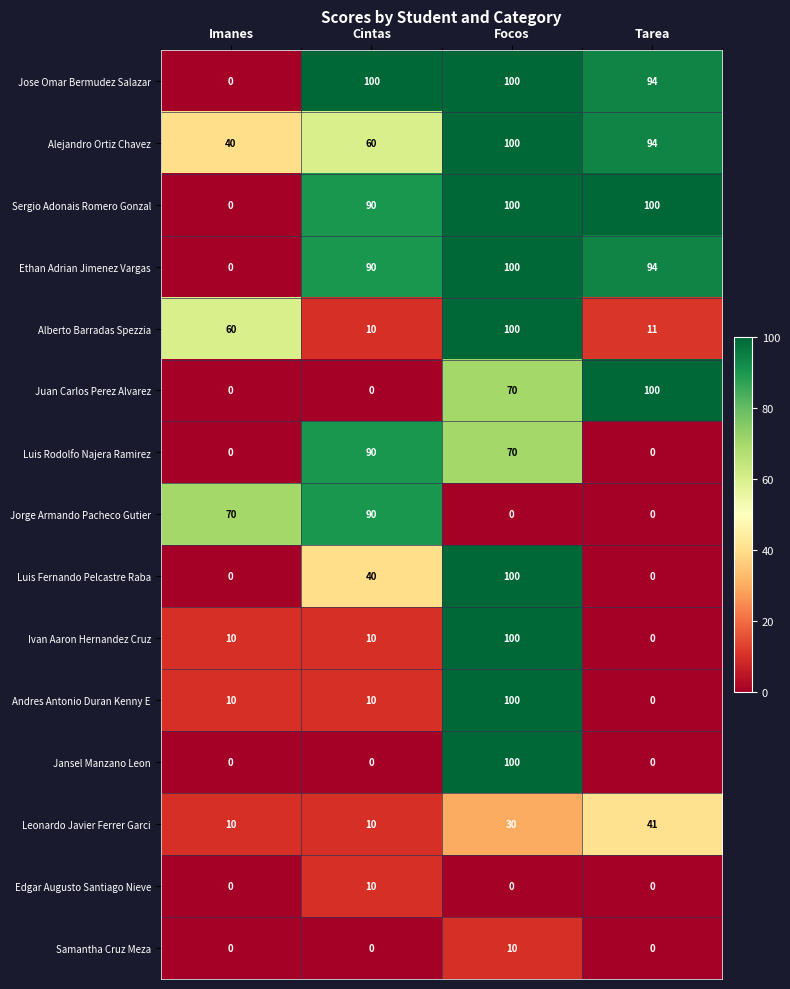

What is the total value across all series at Imanes?

200